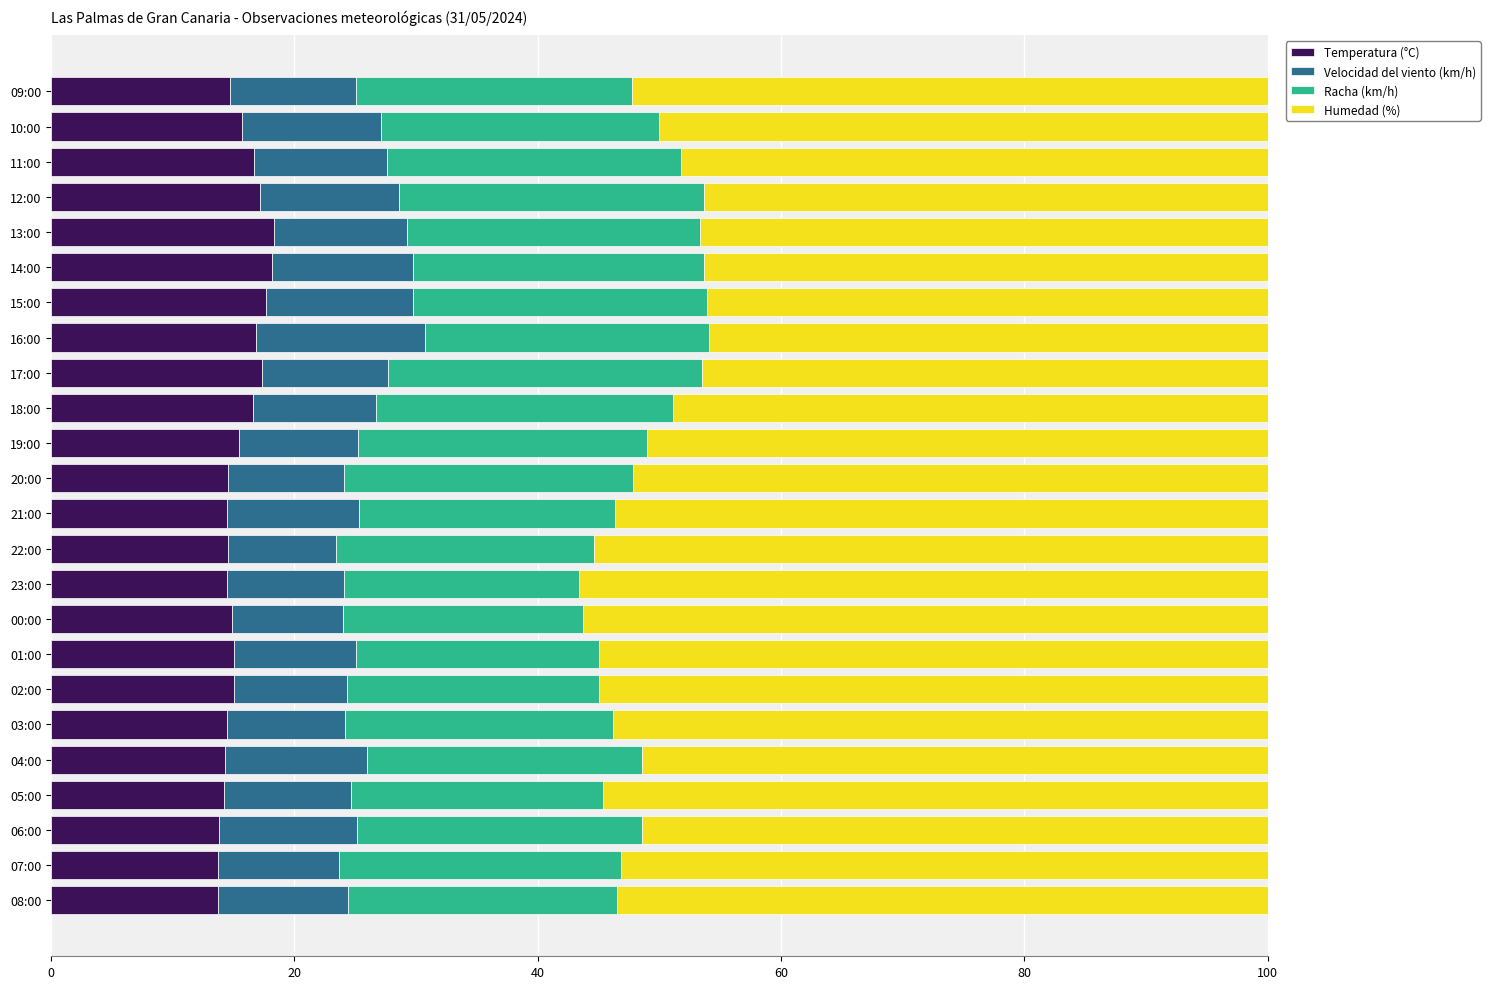

Is it true that Temperatura (°C) equals 21.5 at 08:00?

False